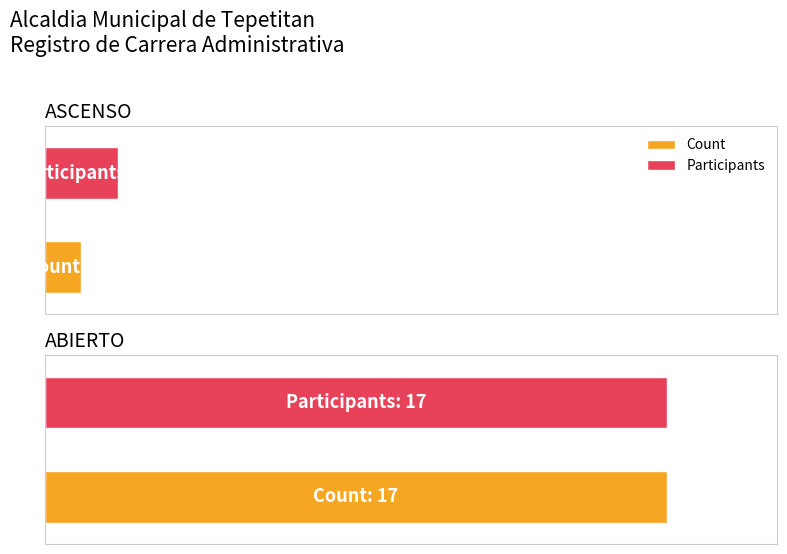

At ABIERTO, list the series in order from smallest to largest.

Count, Participants